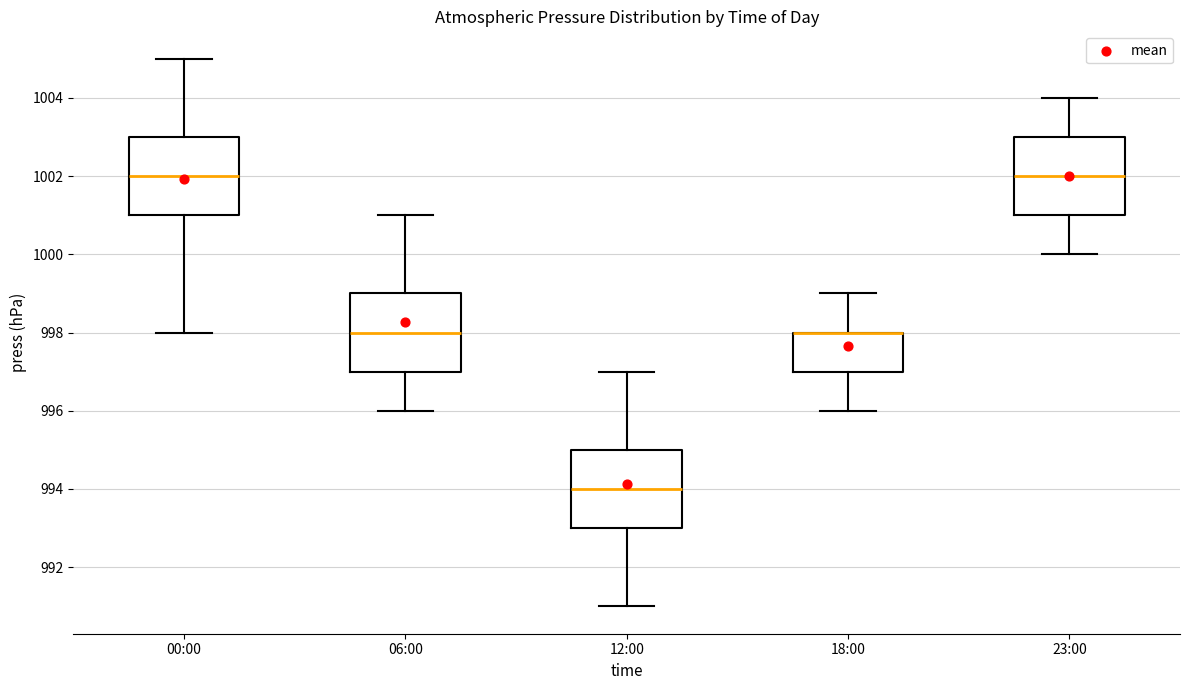

Where does the upper whisker of the box for 00:00 end on the y-axis? The values are not printed on the chart, so give them approximately, as read against the axis.

1005